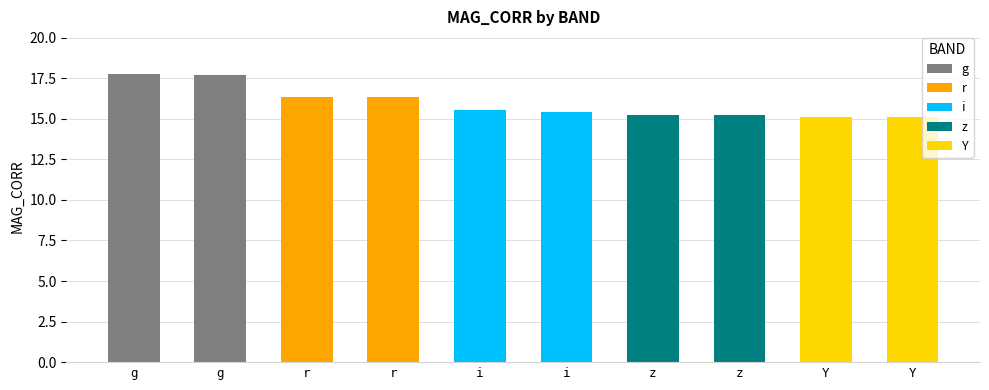

At how many categories does at least one series exceed 12?

10